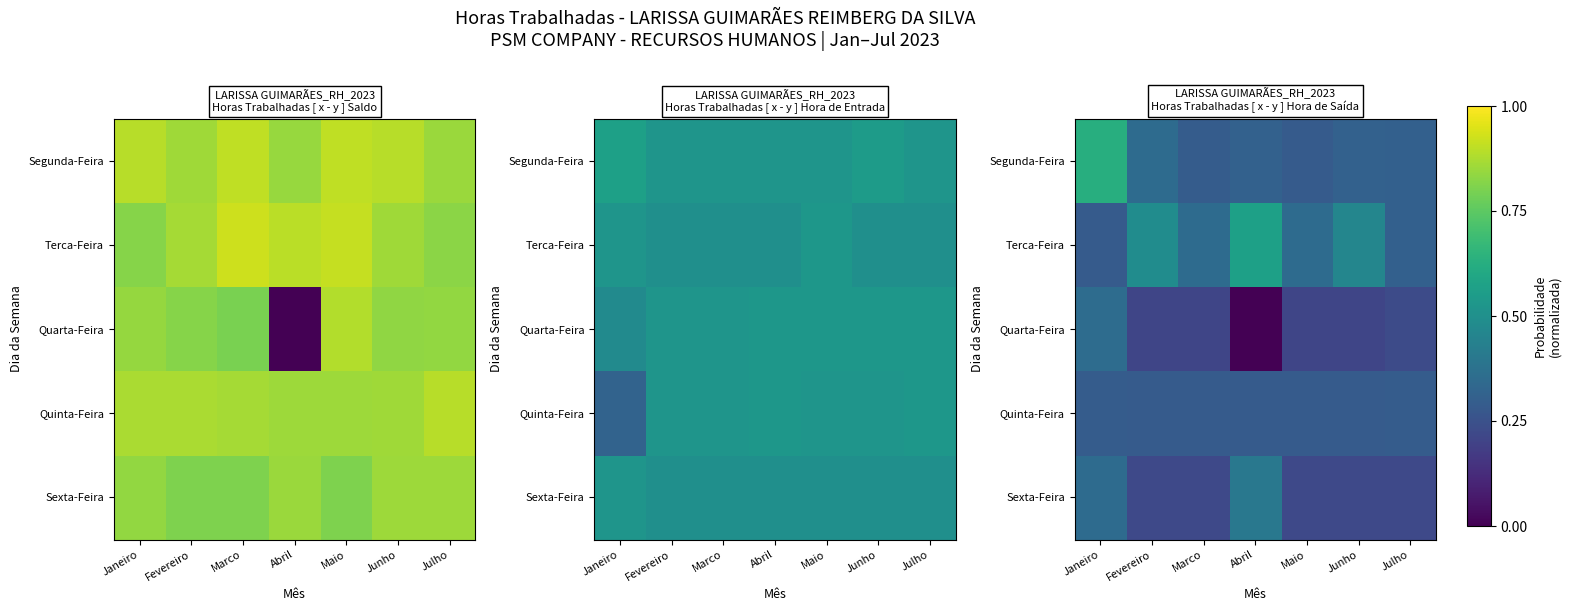

The value of Quinta-Feira at Fevereiro is 0.3. True or false?

True